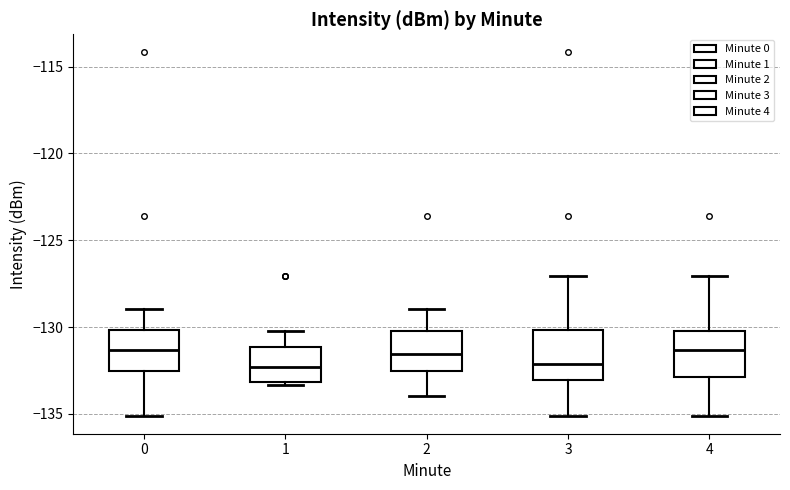

Where is the lower edge of the box at x = 2 on the y-axis? The values are not printed on the chart, so give them approximately, as read against the axis.

-132.5